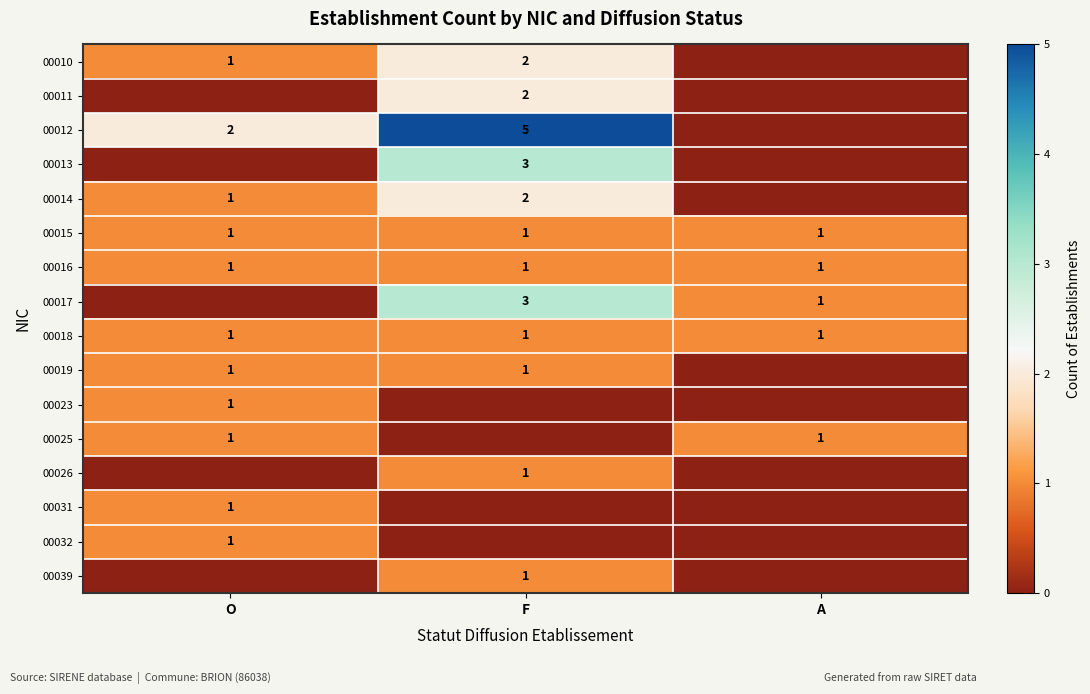

The 00025 series shows 1 at A. True or false?

True